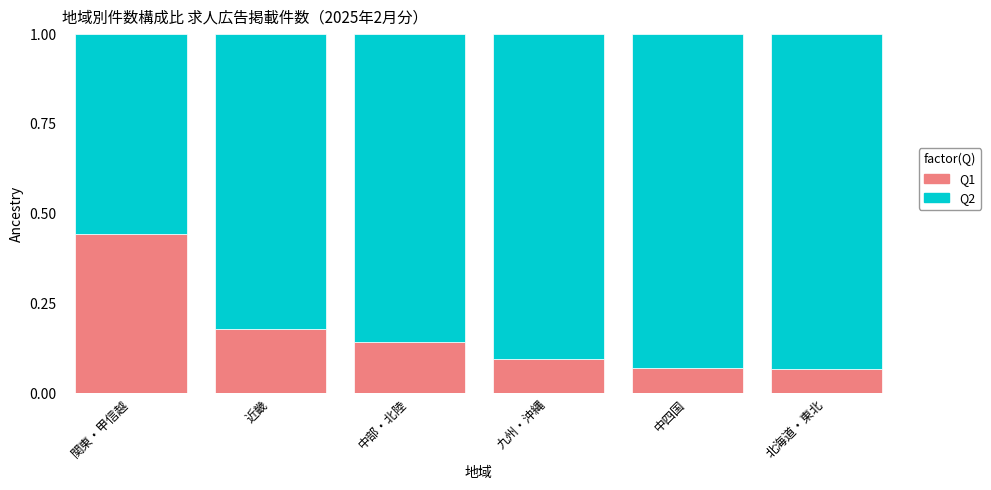

Which category has the highest value in the Q1 series?

関東・甲信越